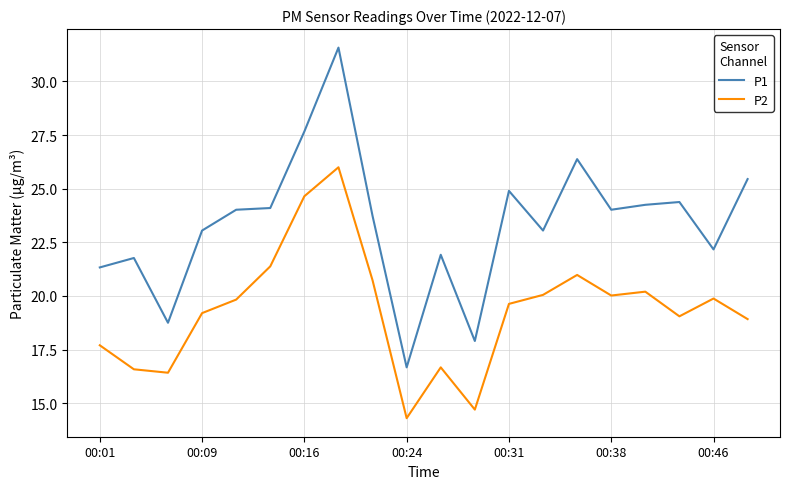

How many series are shown in this chart?

2